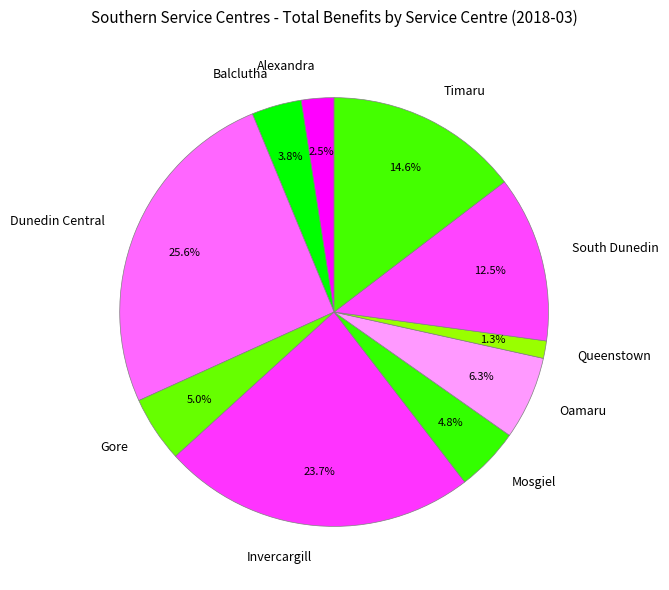

Combined, what portion of the pie is Balclutha and Queenstown?

5.1%